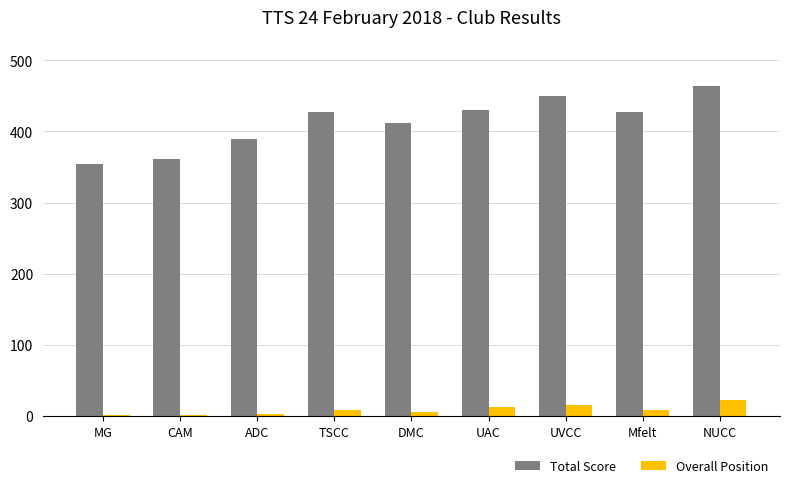

The Total Score series shows 427.4 at TSCC. True or false?

True